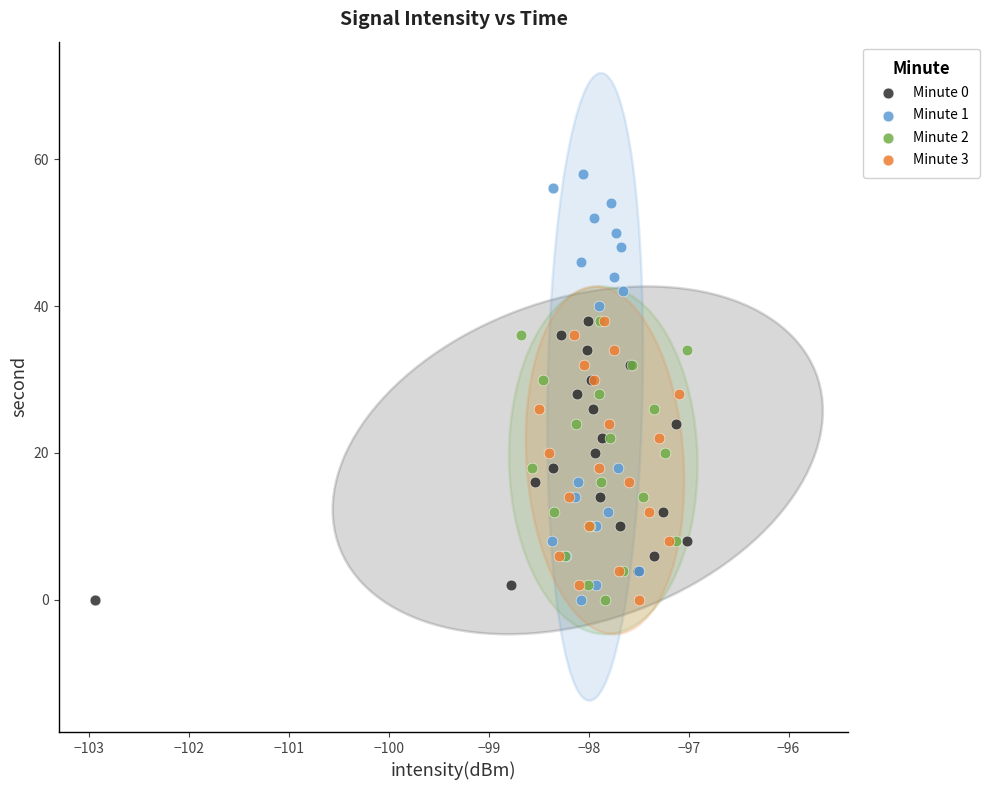

Which series contains the highest Y value?

Minute 1